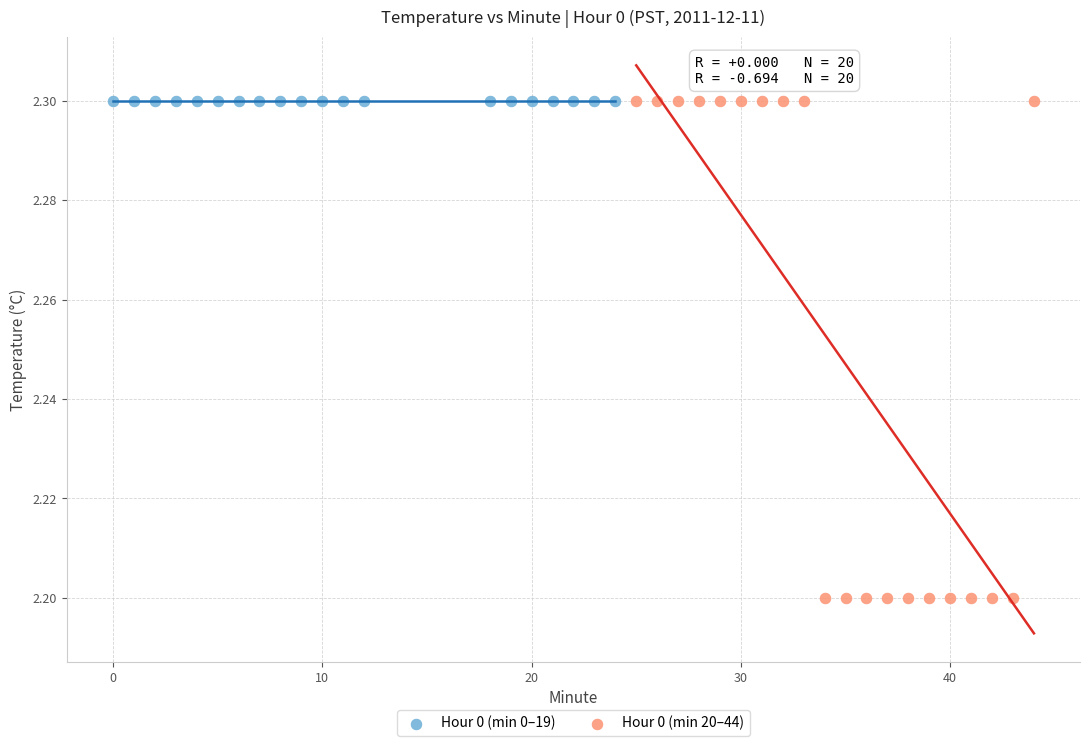

What are all the series names shown in the legend?

Hour 0 (min 0–19), Hour 0 (min 20–44)